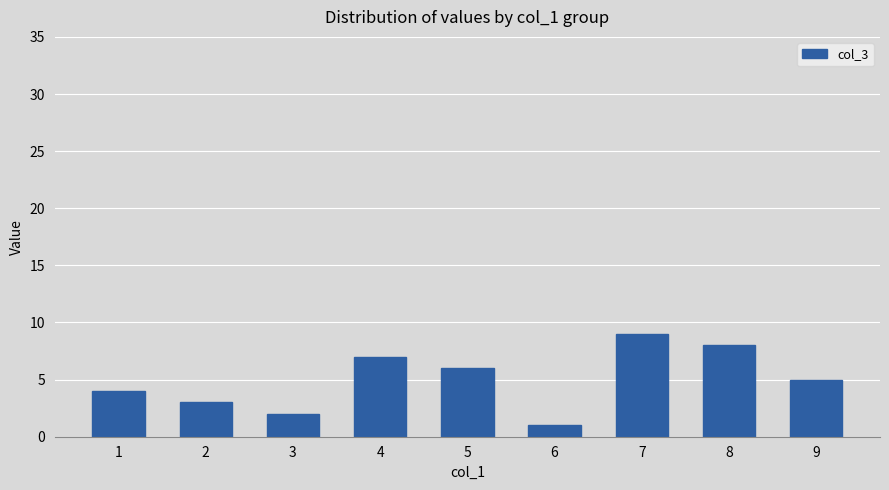

Are the bars horizontal?

No